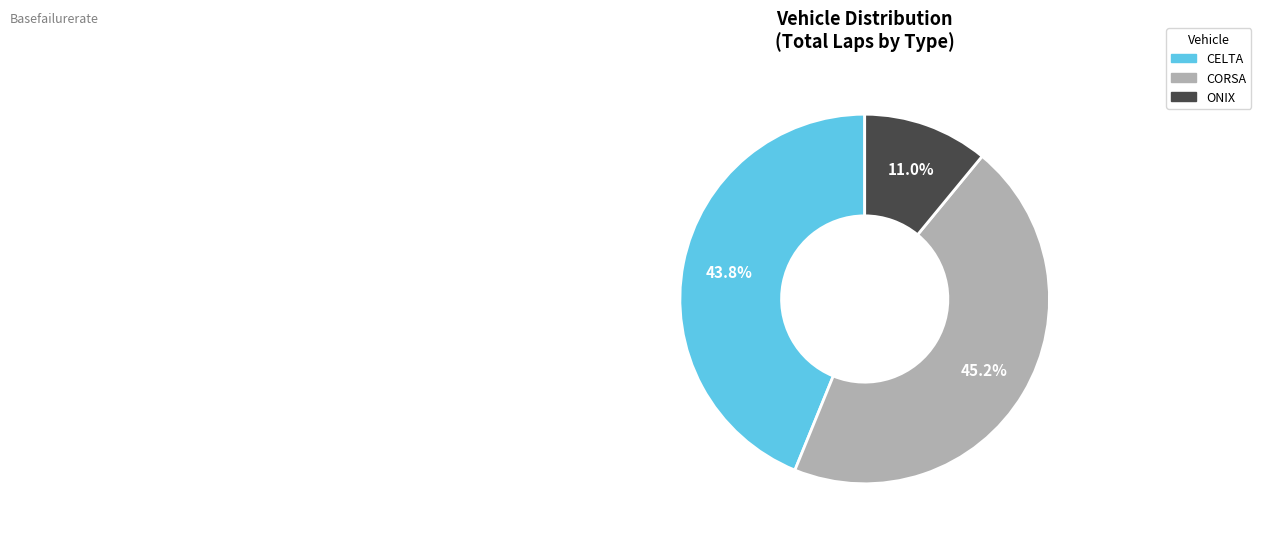

Which has a higher value, ONIX or CELTA?

CELTA